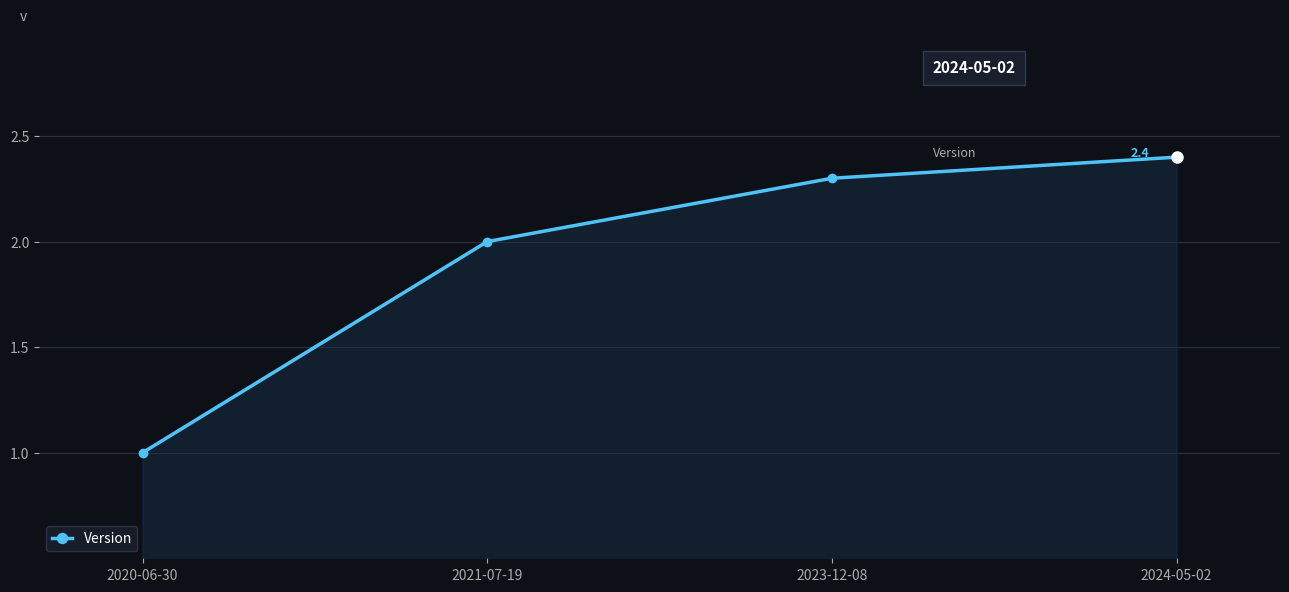

The chart shows a value of 0.4 at 2020-06-30. True or false?

False